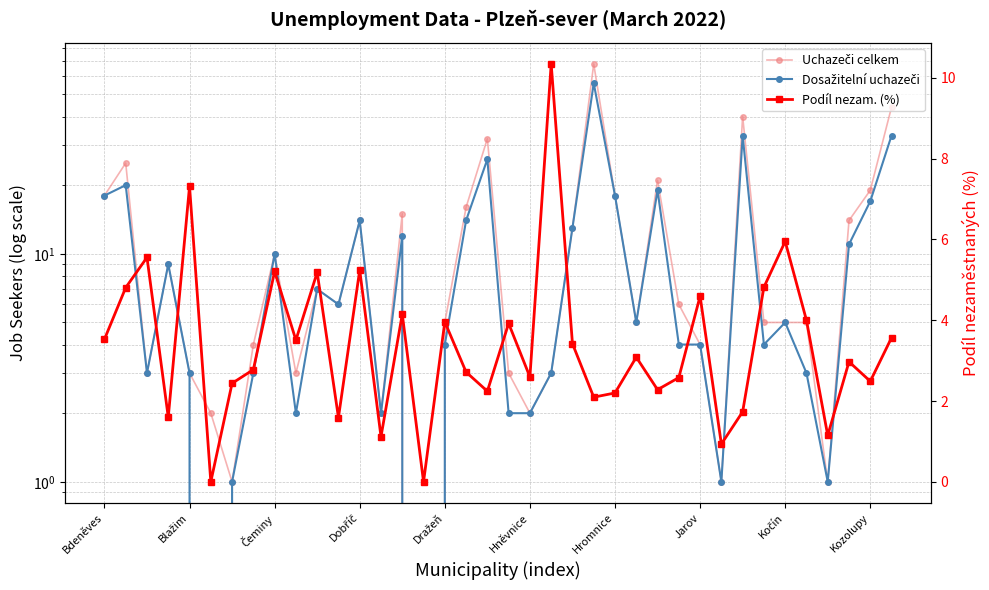

List the series in order of their overall mean, lowest first.

Podíl nezam. (%), Dosažitelní uchazeči, Uchazeči celkem